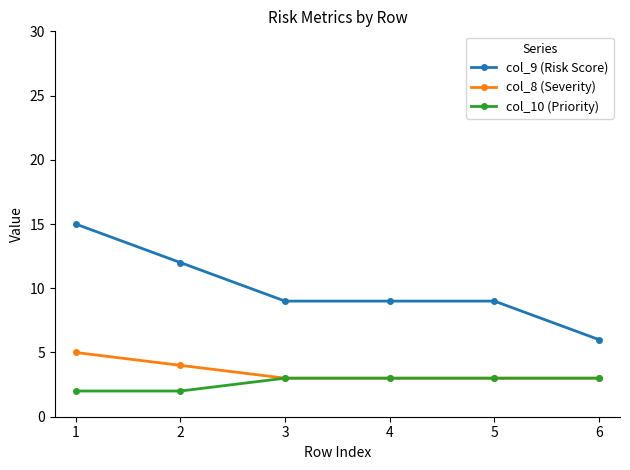

Reading left to right, extract all data points from this chart.

col_9 (Risk Score): 15	12	9	9	9	6
col_8 (Severity): 5	4	3	3	3	3
col_10 (Priority): 2	2	3	3	3	3